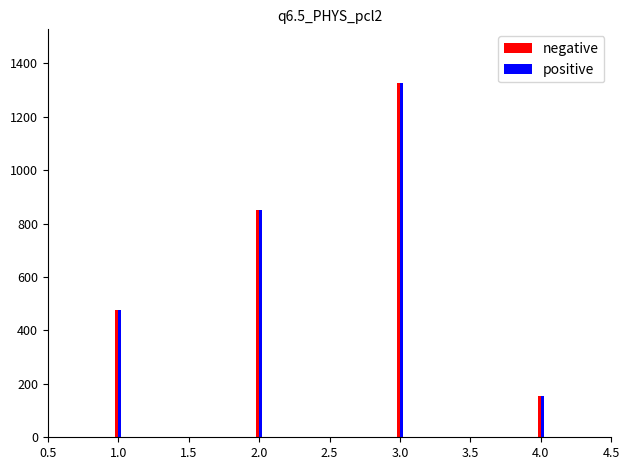

The value of positive at 3.0 is 1327.6. True or false?

True